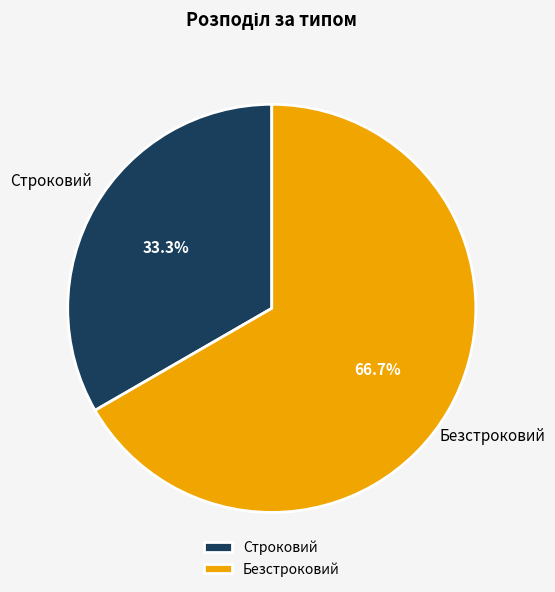

Does Строковий account for over 50% of the chart?

No